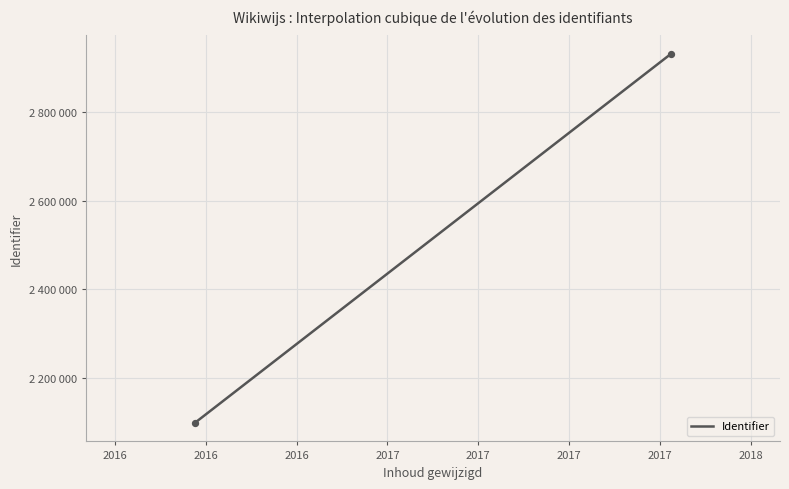

Is this an area chart (filled region under the line)?

No